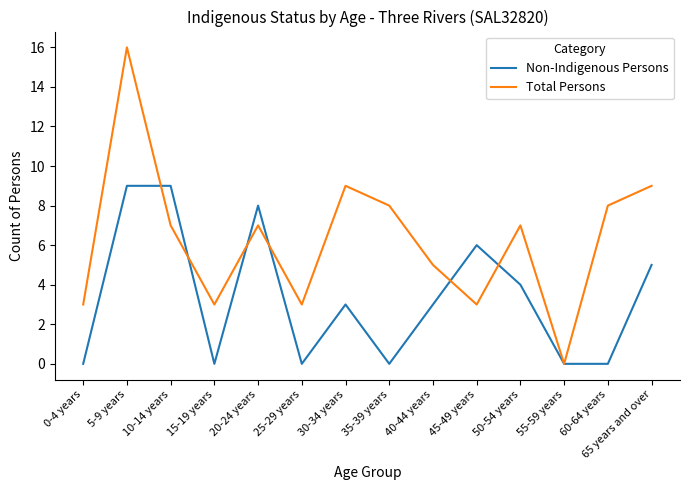

Does the chart display data point markers on the line(s)?

No